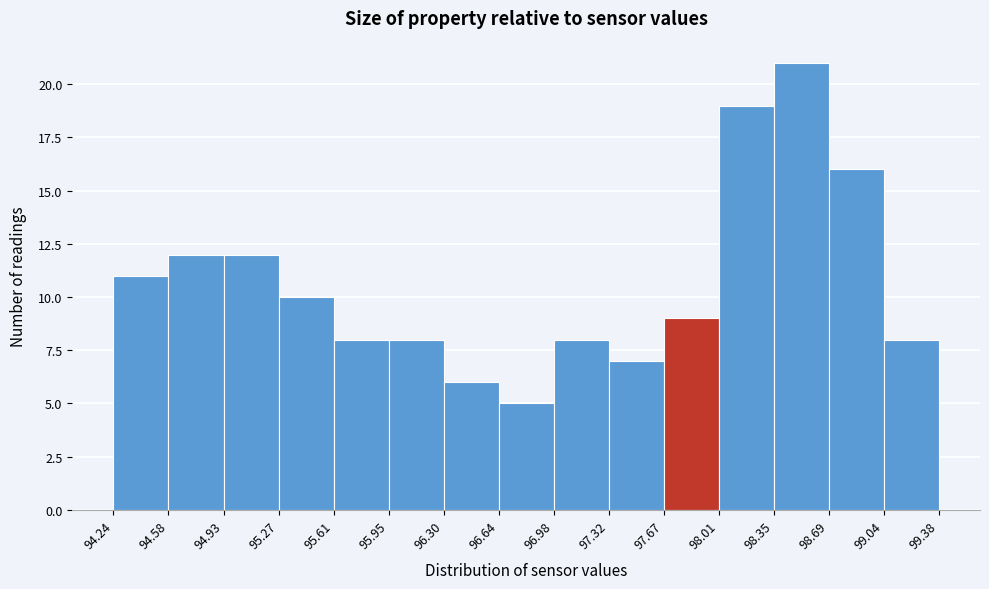

Over which range of the x-axis is the bar tallest?

98.35 to 98.69